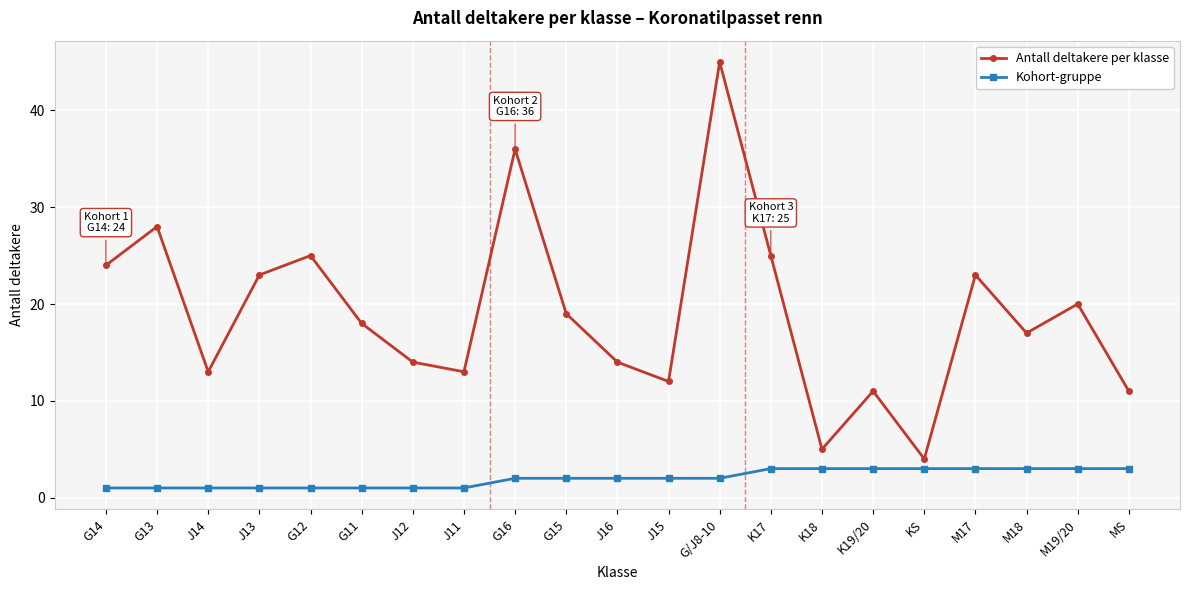

What is the greatest value displayed?

45